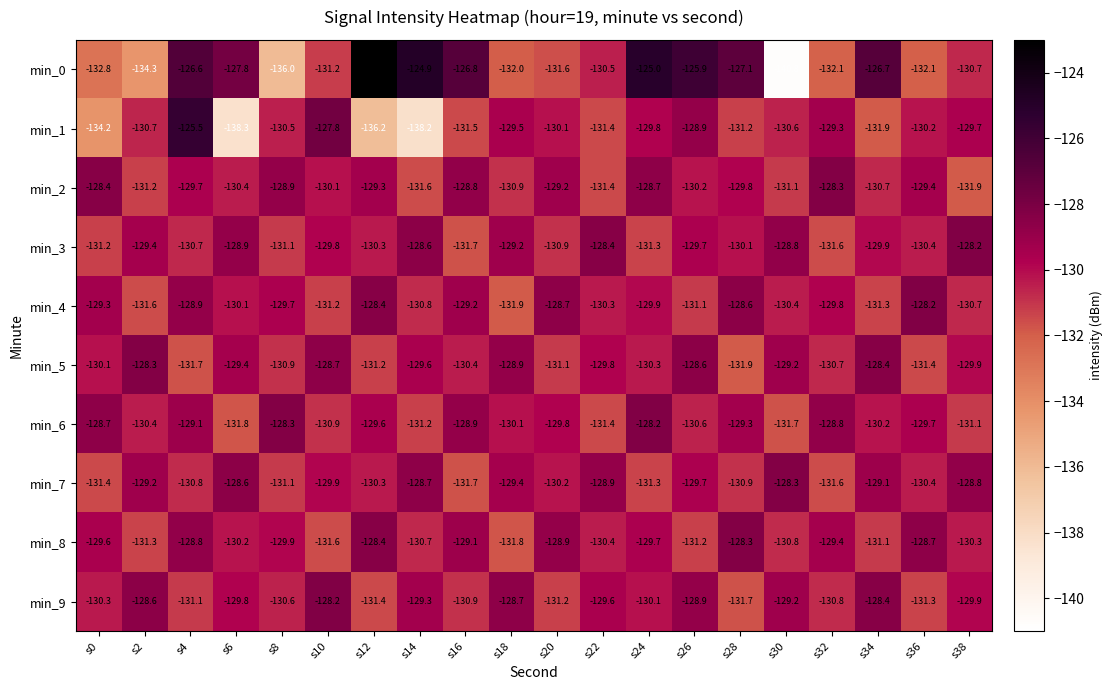

Is the value of min_3 at s16 greater than the value of min_4 at s22?

No